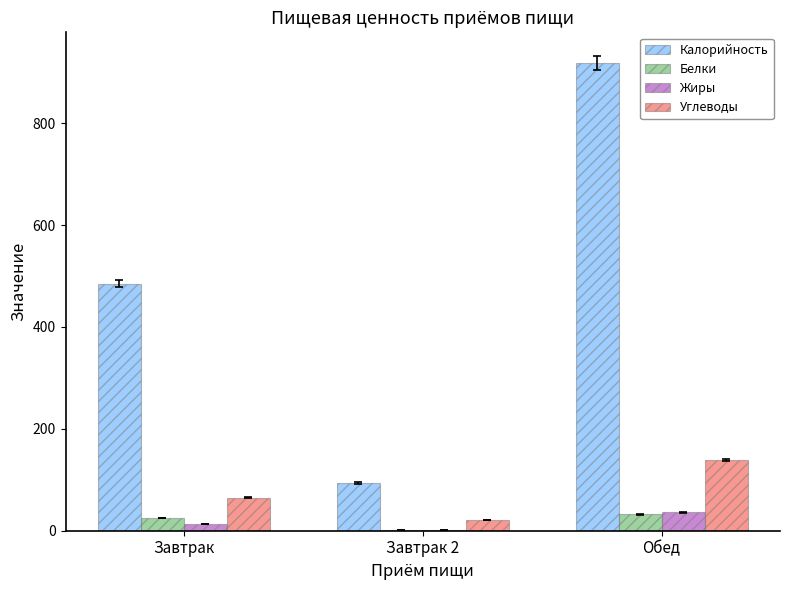

The value of Белки at Обед is 32. True or false?

True